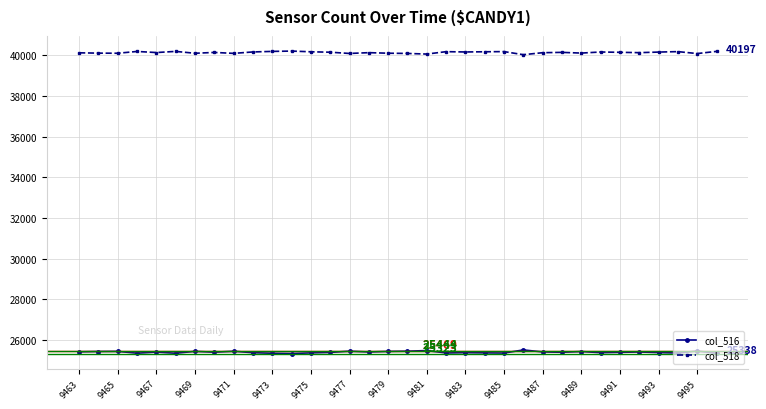

At how many categories does at least one series exceed 36097?

34